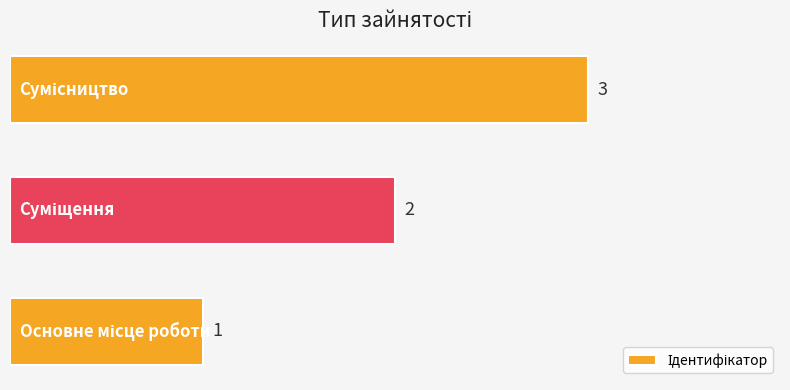

What is the maximum value shown in the chart?

3